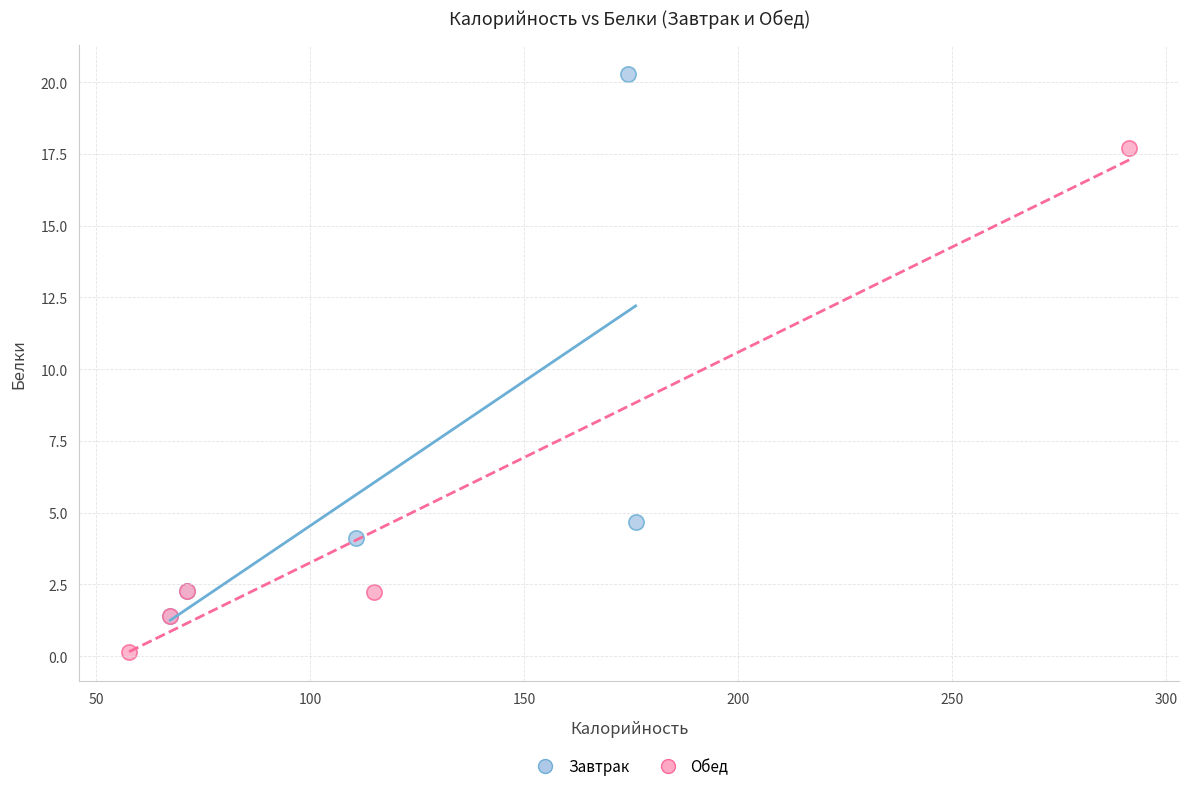

Which series contains the highest Y value?

Завтрак